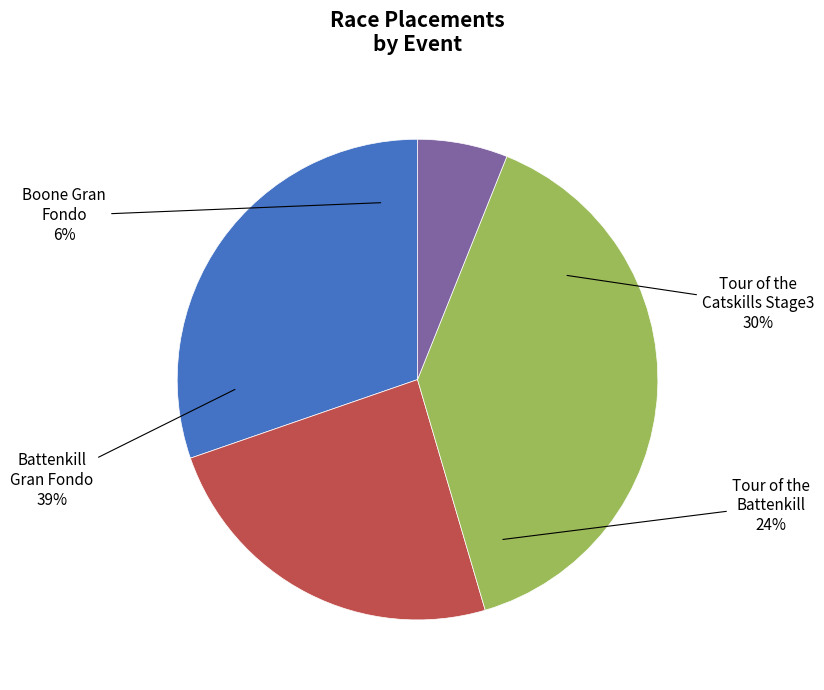

Rank the categories by value from highest to lowest.

Battenkill Gran Fondo, Tour of the Catskills Stage3, Tour of the Battenkill, Boone Gran Fondo